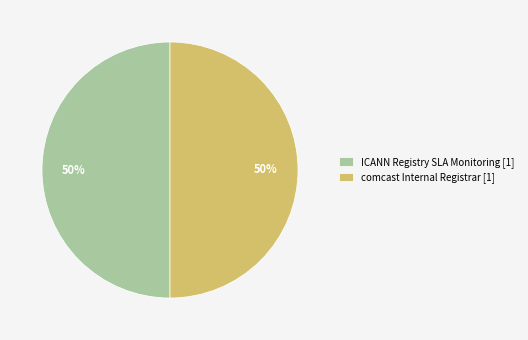

Do comcast Internal Registrar [1] and ICANN Registry SLA Monitoring [1] together represent more than half of the pie?

Yes